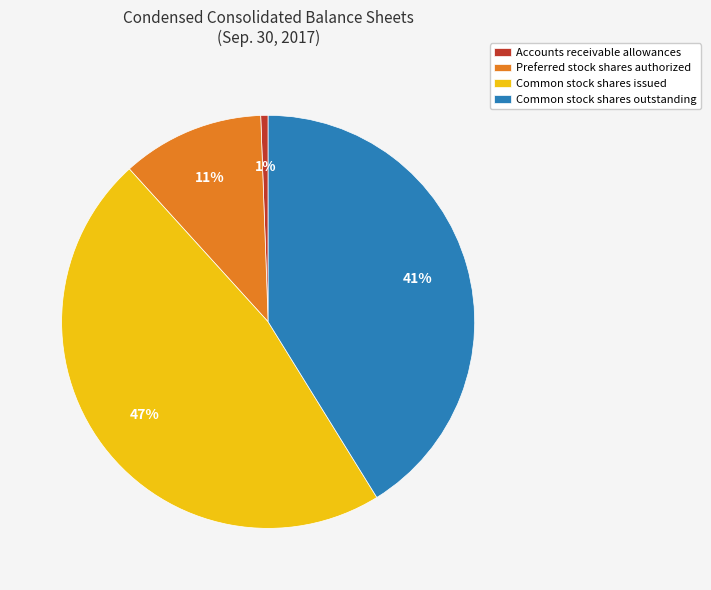

How many segments does this pie chart have?

4